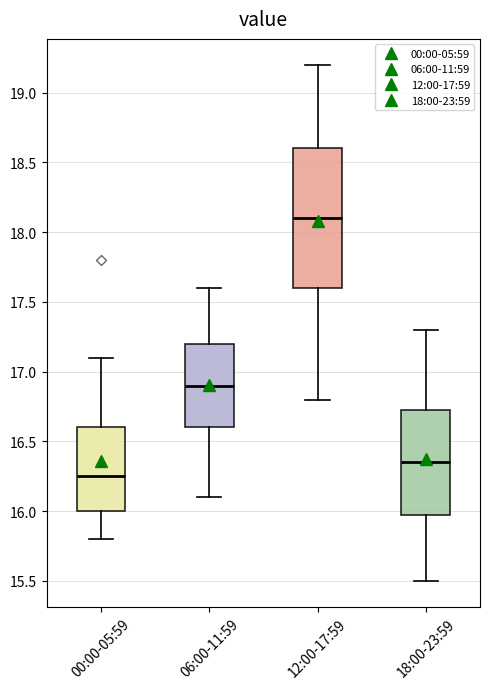

Which box's median line is the lowest?

00:00-05:59